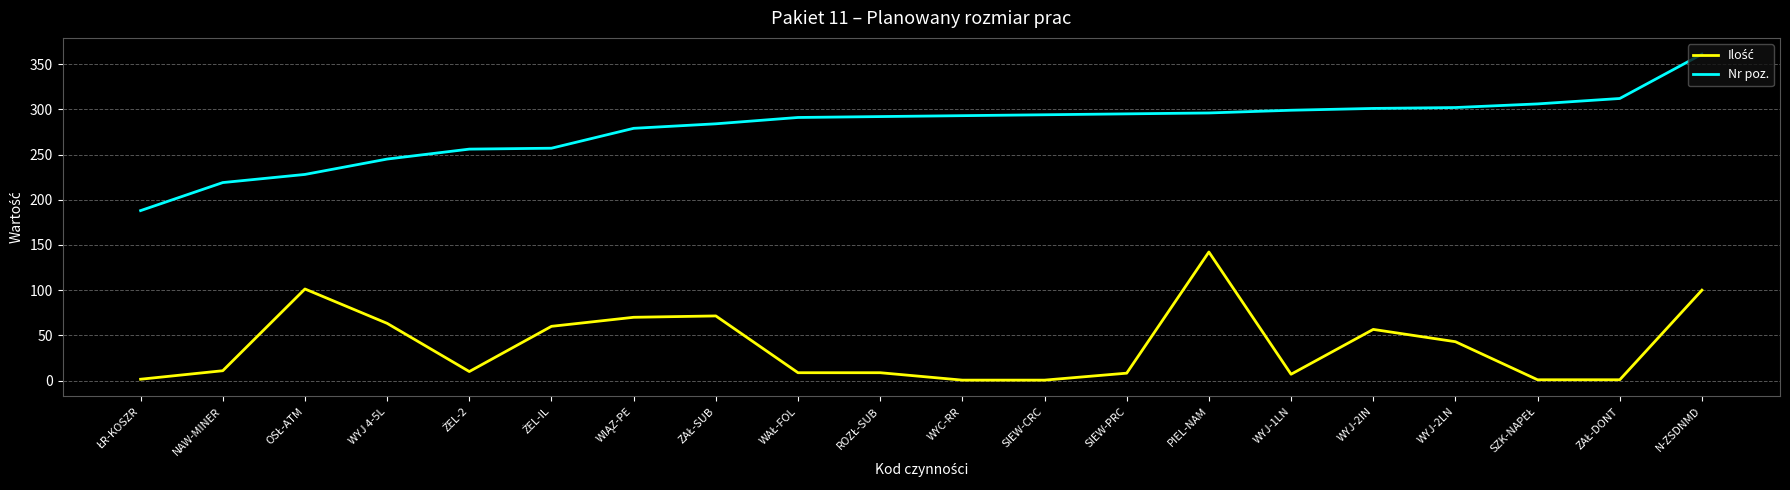

The Nr poz. series shows 294.0 at SIEW-CRC. True or false?

True